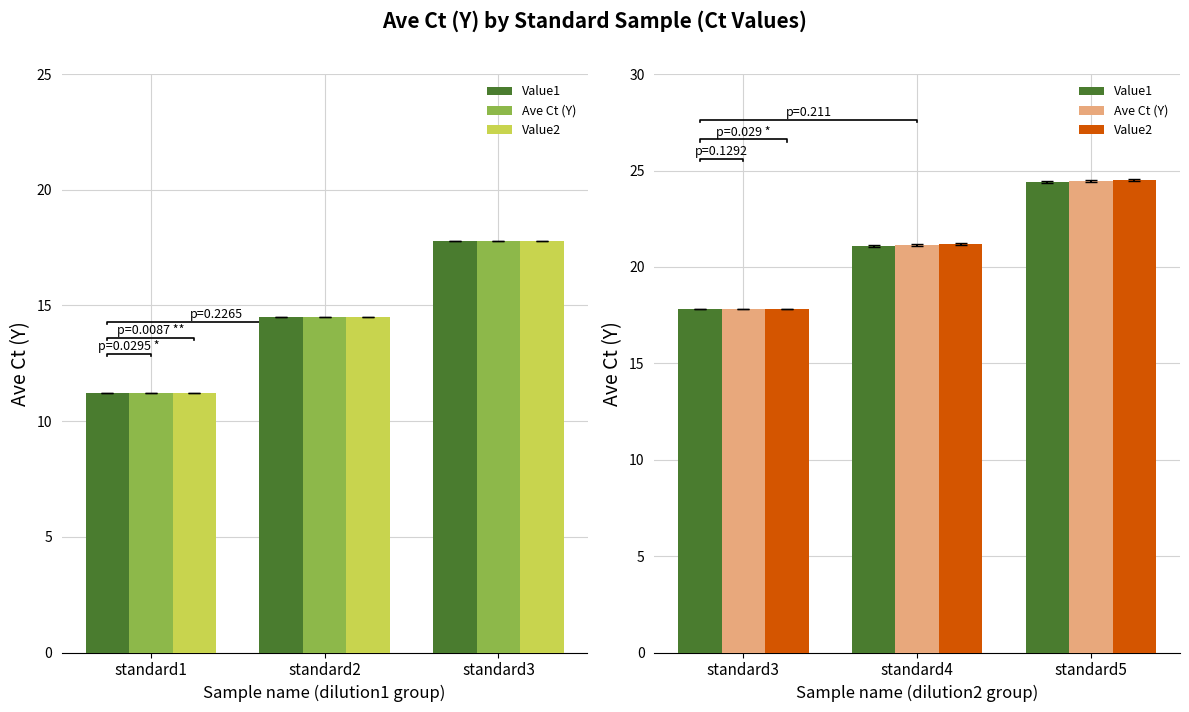

How many bars are there in each group?

3